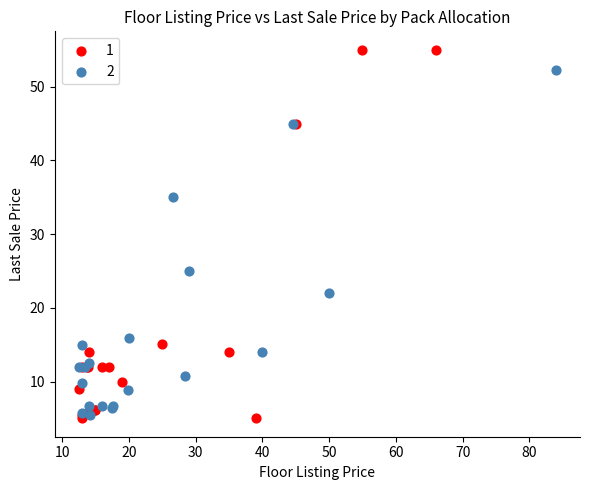

What are all the series names shown in the legend?

1, 2